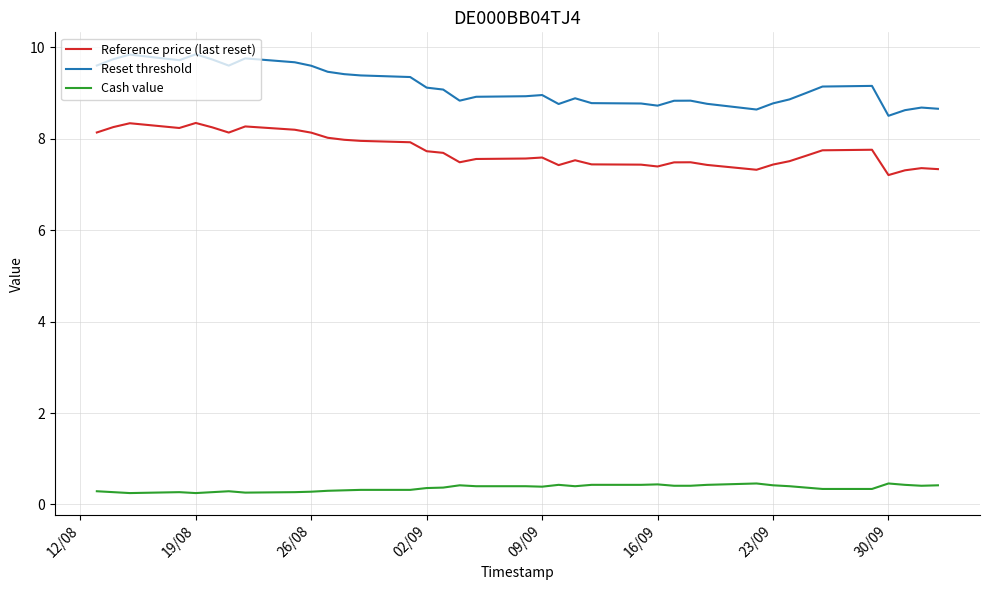

True or false: Reference price (last reset) and Reset threshold intersect in this chart.

False